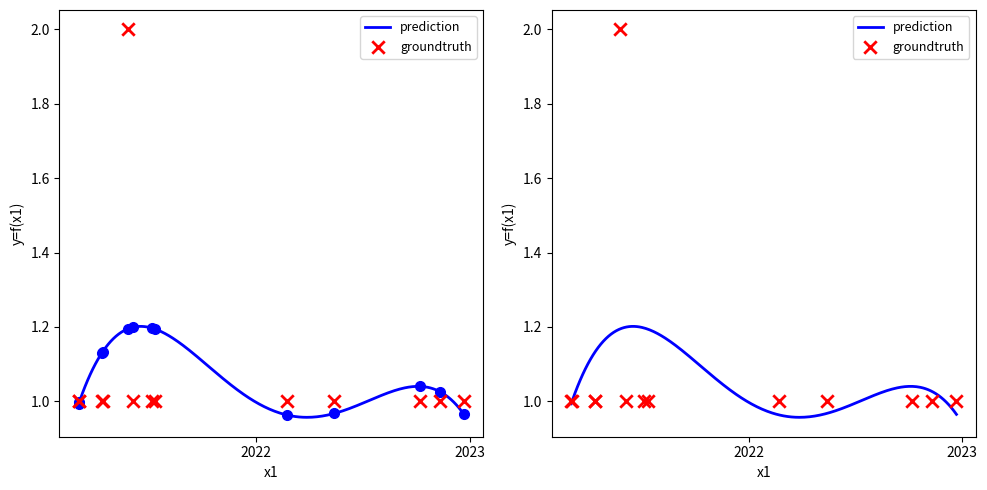

What is the ratio of the value at 2021-04-13 to the value at 2021-03-04?

1.0